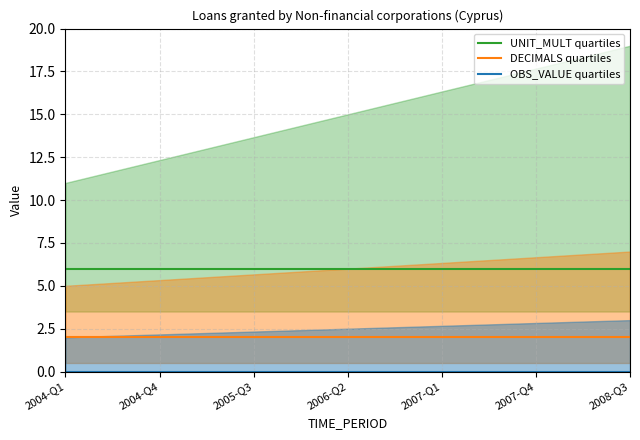

What is the value of the UNIT_MULT quartiles point at the 13th from the left?

6